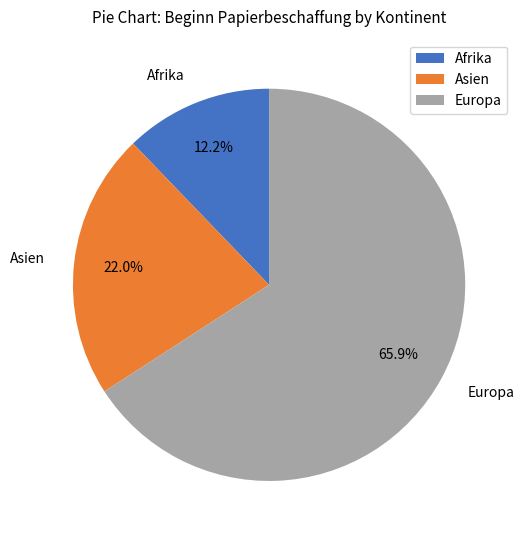

Which slice represents more than half of the pie?

Europa